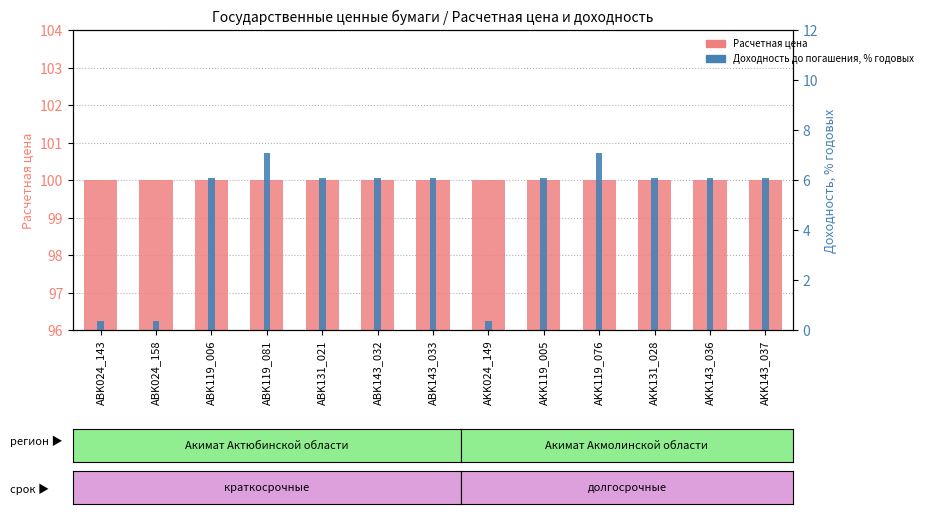

Rank the categories by Доходность, % годовых value from highest to lowest.

ABK119_081, AKK119_076, ABK119_006, AKK119_005, ABK131_021, ABK143_032, ABK143_033, AKK131_028, AKK143_036, AKK143_037, ABK024_143, ABK024_158, AKK024_149